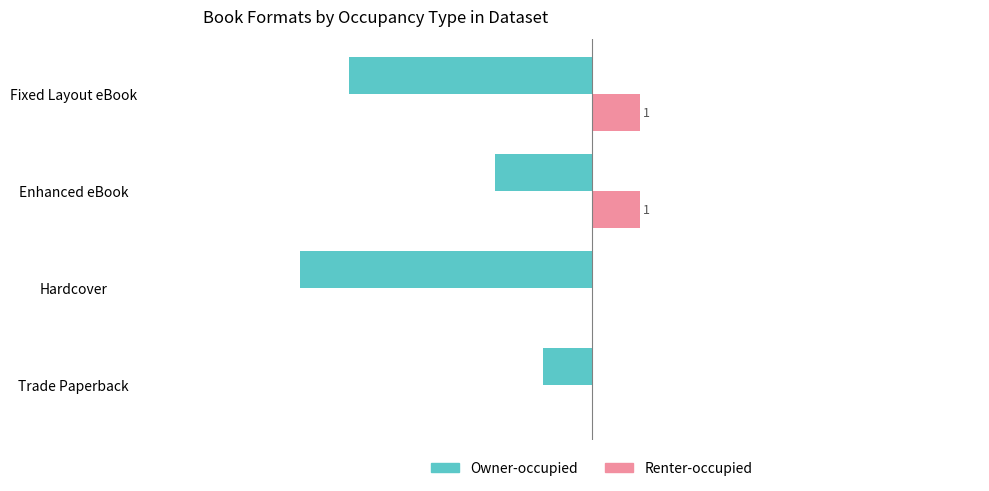

At which label does Owner-occupied reach its peak?

Trade Paperback